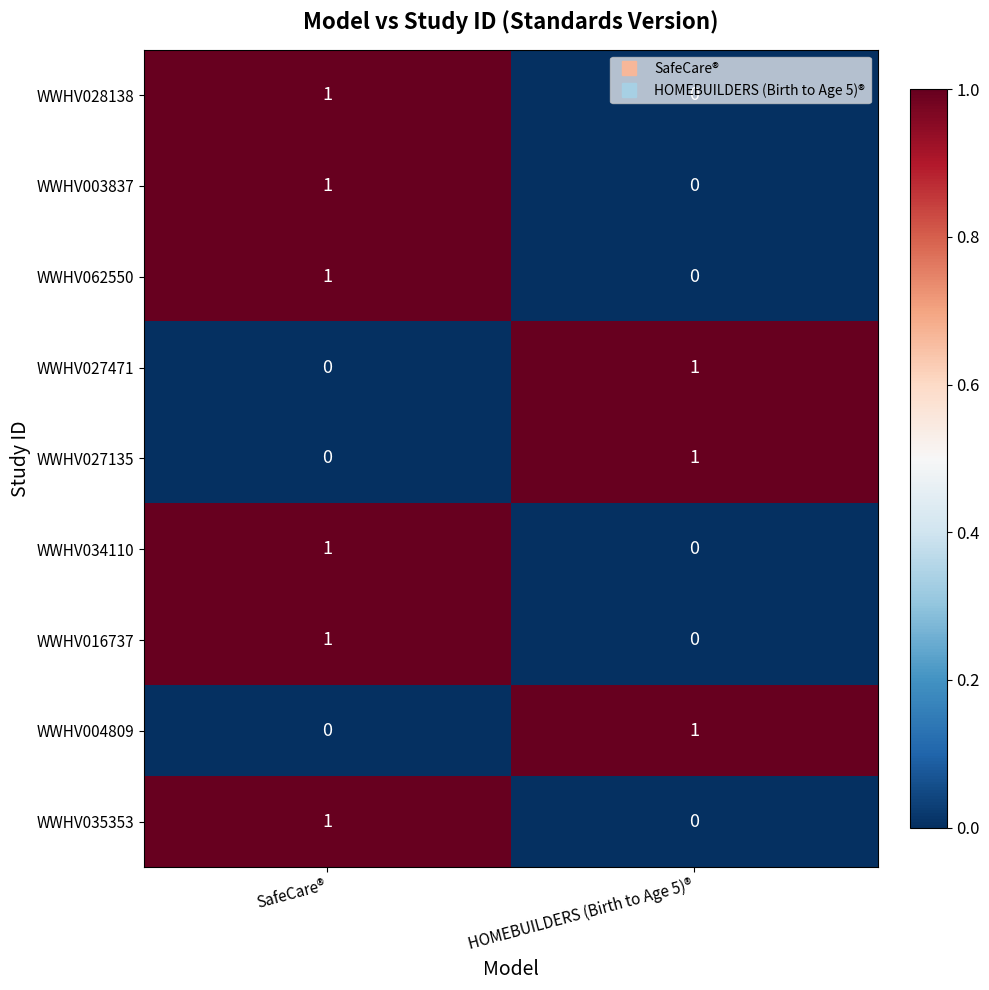

Is the value of WWHV028138 at SafeCare® greater than the value of WWHV035353 at HOMEBUILDERS (Birth to Age 5)®?

Yes